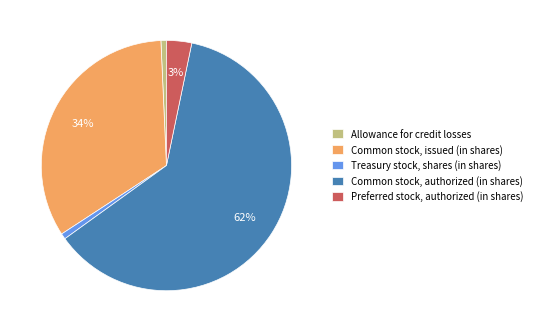

Between Allowance for credit losses and Common stock, authorized (in shares), which is larger?

Common stock, authorized (in shares)